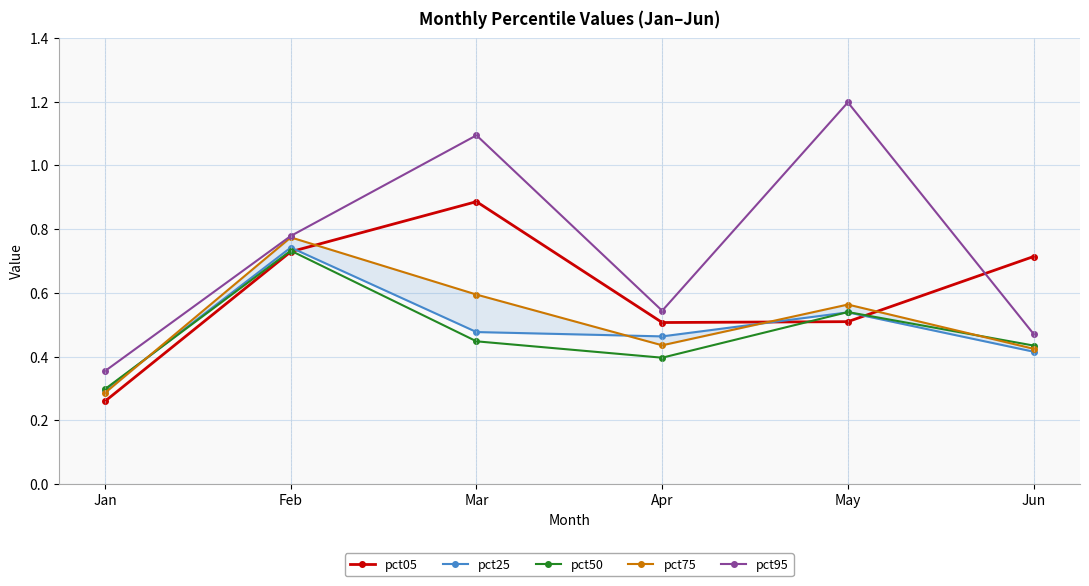

Where is the first local maximum for pct75?

Feb